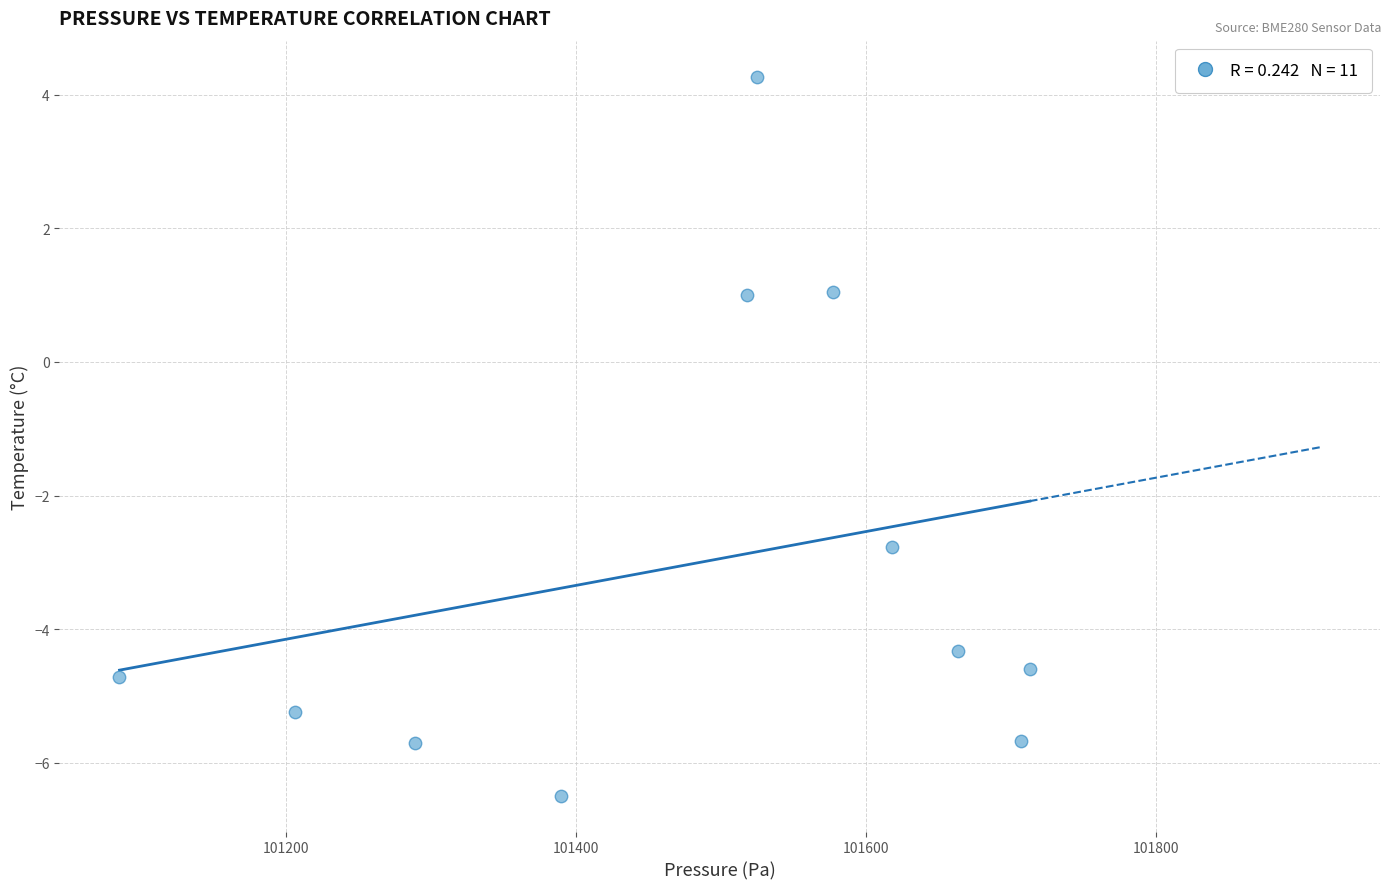

What Y value in the scatter plot is closest to -1?

-2.8